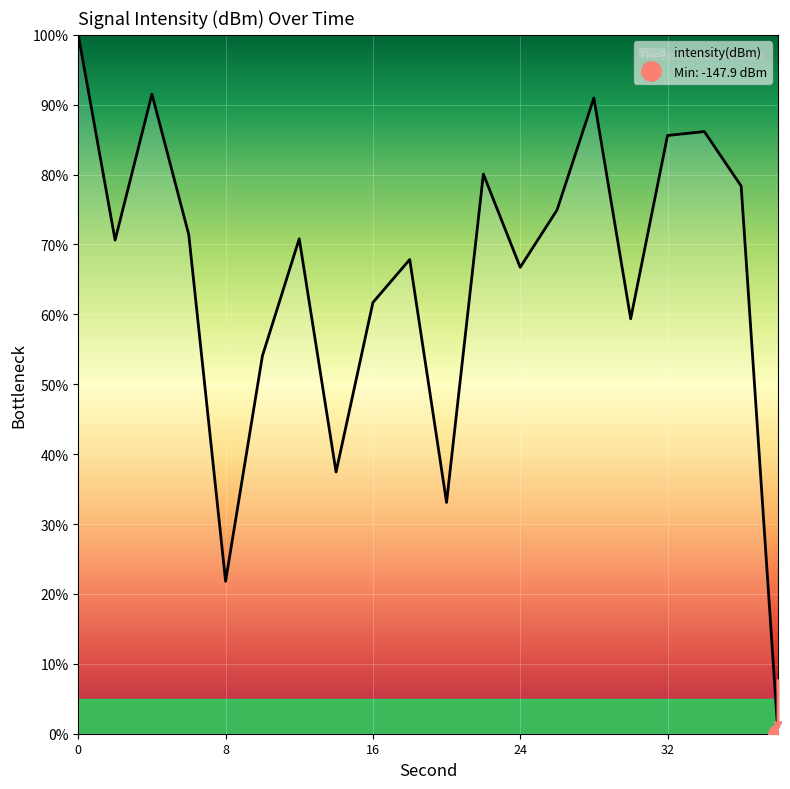

Between 6 and 18, which is larger?

6